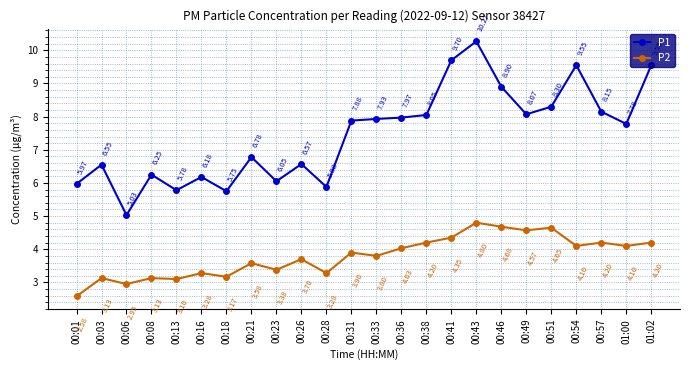

Which series has the widest spread of values?

P1